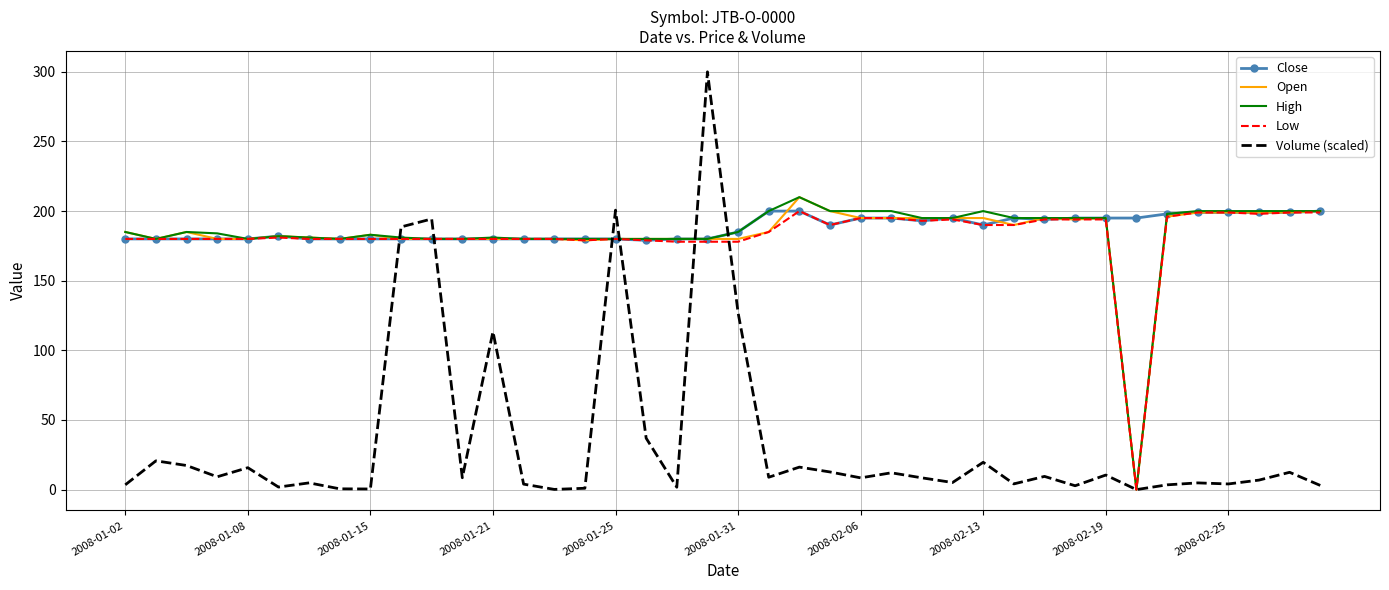

Which series has the largest range (max minus min)?

Volume (scaled)